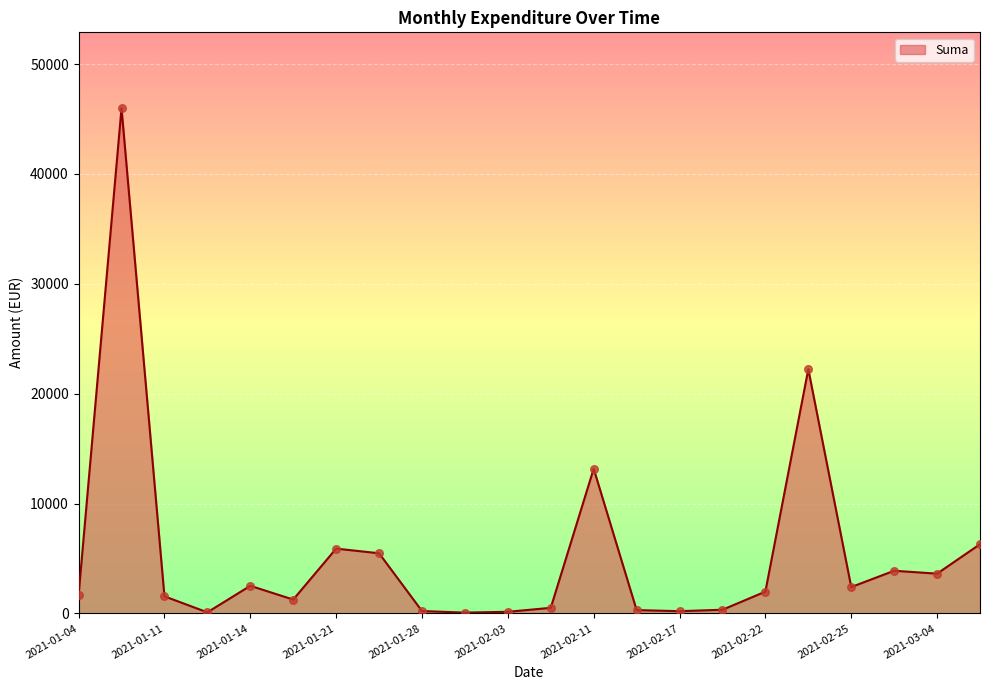

What is the difference between the maximum and minimum values?

45918.4